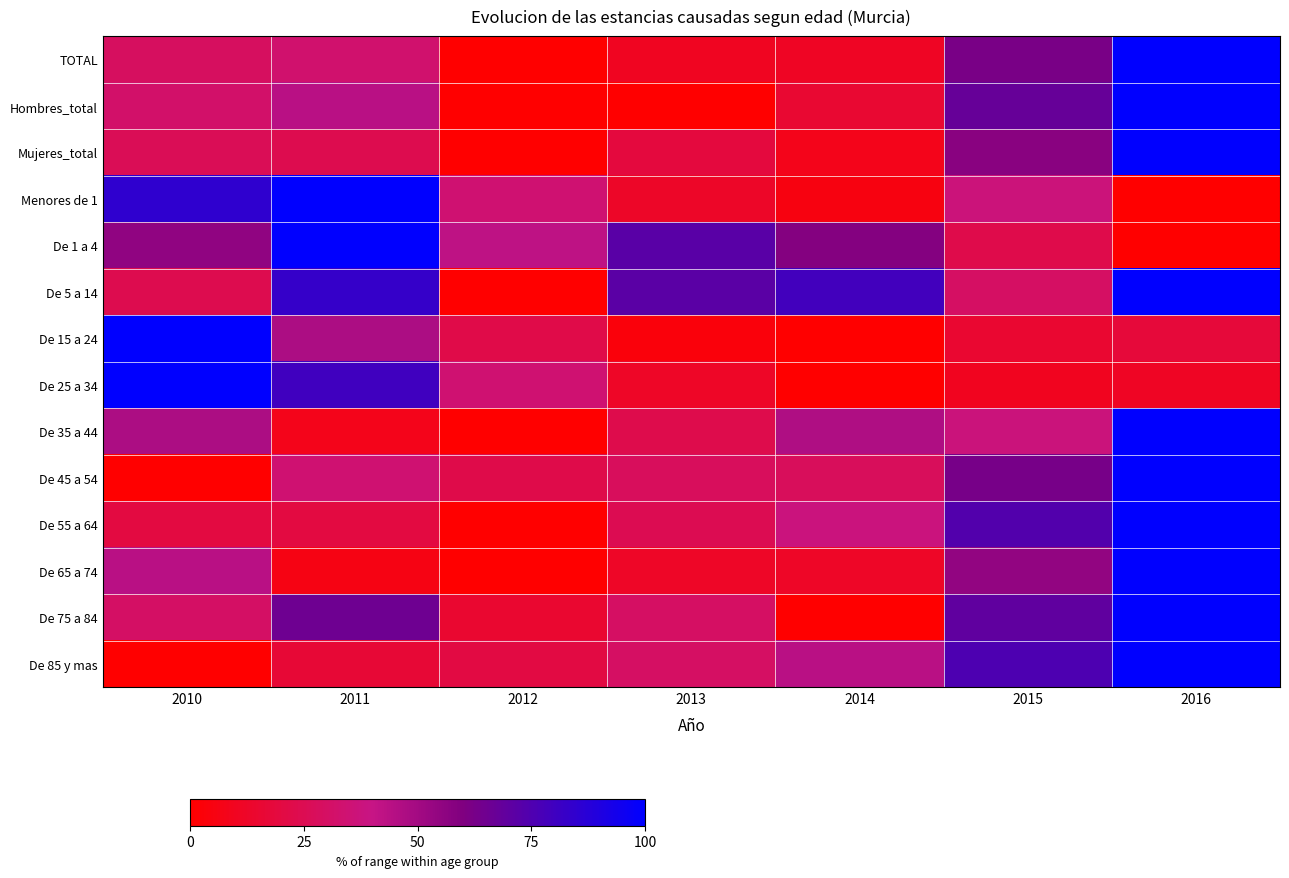

At which category does the chart reach its peak across all series?

2016